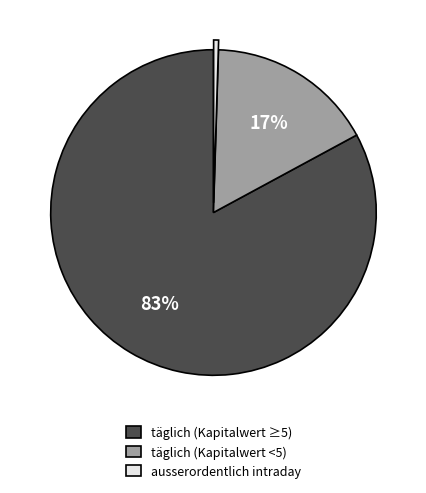

To the nearest percent, what is the combined percentage of täglich (Kapitalwert ≥5) and täglich (Kapitalwert <5)?

100%